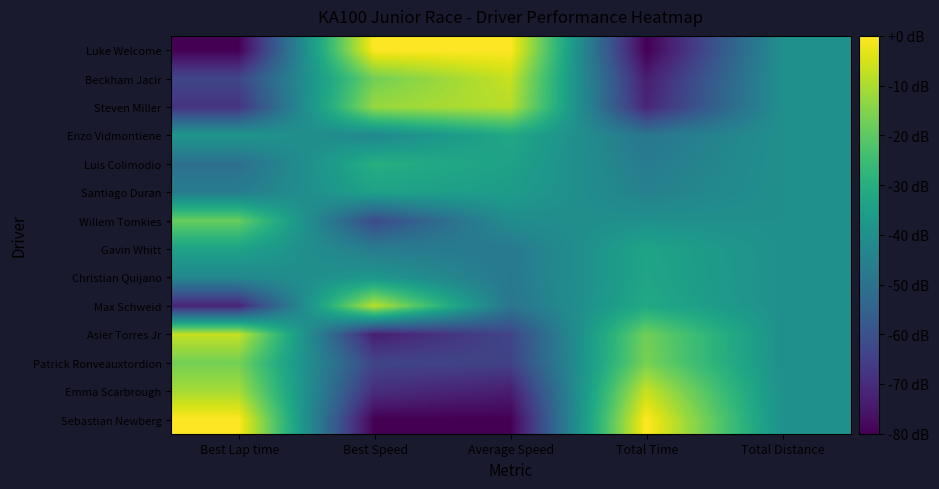

Reading left to right, extract all data points from this chart.

Luke Welcome: Best Lap time=-80.0	Best Speed=0.0	Average Speed=0.0	Total Time=-80.0	Total Distance=-40.0
Beckham Jacir: Best Lap time=-63.3	Best Speed=-17.1	Average Speed=-6.8	Total Time=-73.5	Total Distance=-40.0
Steven Miller: Best Lap time=-68.0	Best Speed=-12.3	Average Speed=-8.7	Total Time=-71.6	Total Distance=-40.0
Enzo Vidmontiene: Best Lap time=-37.8	Best Speed=-42.7	Average Speed=-32.3	Total Time=-48.5	Total Distance=-40.0
Luis Colimodio: Best Lap time=-50.7	Best Speed=-29.8	Average Speed=-34.3	Total Time=-46.5	Total Distance=-40.0
Santiago Duran: Best Lap time=-46.4	Best Speed=-34.1	Average Speed=-35.9	Total Time=-44.9	Total Distance=-40.0
Willem Tomkies: Best Lap time=-18.5	Best Speed=-61.9	Average Speed=-41.1	Total Time=-39.7	Total Distance=-40.0
Gavin Whitt: Best Lap time=-34.0	Best Speed=-46.5	Average Speed=-47.4	Total Time=-33.4	Total Distance=-40.0
Christian Quijano: Best Lap time=-42.8	Best Speed=-37.8	Average Speed=-47.7	Total Time=-33.2	Total Distance=-40.0
Max Schweid: Best Lap time=-71.9	Best Speed=-8.2	Average Speed=-49.0	Total Time=-31.8	Total Distance=-40.0
Asier Torres Jr: Best Lap time=-7.1	Best Speed=-73.1	Average Speed=-63.3	Total Time=-17.2	Total Distance=-40.0
Patrick Ronveauxtordion: Best Lap time=-16.8	Best Speed=-63.5	Average Speed=-64.3	Total Time=-16.3	Total Distance=-40.0
Emma Scarbrough: Best Lap time=-10.6	Best Speed=-69.7	Average Speed=-73.7	Total Time=-6.6	Total Distance=-40.0
Sebastian Newberg: Best Lap time=0.0	Best Speed=-80.0	Average Speed=-80.0	Total Time=0.0	Total Distance=-40.0